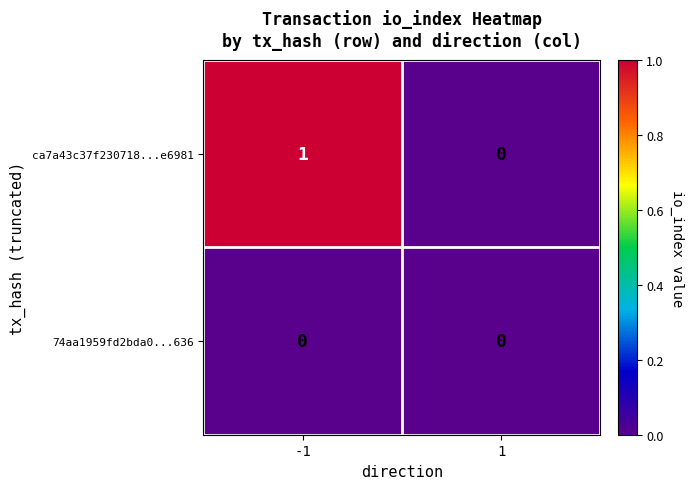

Rank the series by their maximum value, from lowest to highest.

74aa1959fd2bda0...636, ca7a43c37f230718...e6981